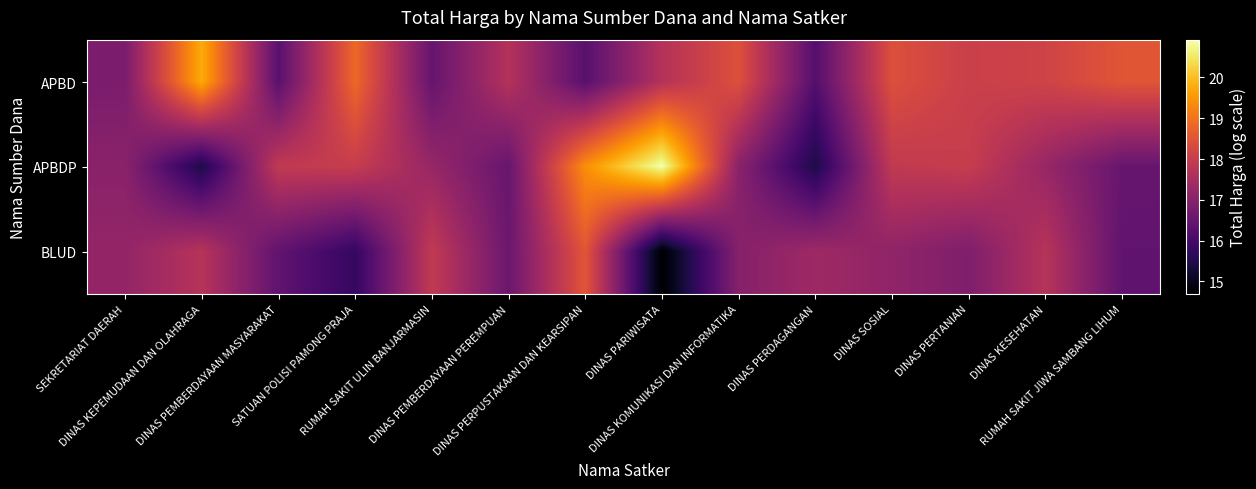

Reading left to right, what are all the values shown in this chart?

APBD: SEKRETARIAT DAERAH=16.8	DINAS KEPEMUDAAN DAN OLAHRAGA=19.8	DINAS PEMBERDAYAAN MASYARAKAT=16.3	SATUAN POLISI PAMONG PRAJA=18.8	RUMAH SAKIT ULIN BANJARMASIN=16.5	DINAS PEMBERDAYAAN PEREMPUAN=17.7	DINAS PERPUSTAKAAN DAN KEARSIPAN=16.3	DINAS PARIWISATA=17.7	DINAS KOMUNIKASI DAN INFORMATIKA=18.4	DINAS PERDAGANGAN=16.2	DINAS SOSIAL=18.4	DINAS PERTANIAN=18.1	DINAS KESEHATAN=18.1	RUMAH SAKIT JIWA SAMBANG LIHUM=18.5
APBDP: SEKRETARIAT DAERAH=17.0	DINAS KEPEMUDAAN DAN OLAHRAGA=15.4	DINAS PEMBERDAYAAN MASYARAKAT=17.9	SATUAN POLISI PAMONG PRAJA=18.0	RUMAH SAKIT ULIN BANJARMASIN=17.2	DINAS PEMBERDAYAAN PEREMPUAN=16.5	DINAS PERPUSTAKAAN DAN KEARSIPAN=19.4	DINAS PARIWISATA=20.9	DINAS KOMUNIKASI DAN INFORMATIKA=17.0	DINAS PERDAGANGAN=15.4	DINAS SOSIAL=17.9	DINAS PERTANIAN=18.0	DINAS KESEHATAN=17.2	RUMAH SAKIT JIWA SAMBANG LIHUM=16.5
BLUD: SEKRETARIAT DAERAH=17.2	DINAS KEPEMUDAAN DAN OLAHRAGA=17.7	DINAS PEMBERDAYAAN MASYARAKAT=16.4	SATUAN POLISI PAMONG PRAJA=15.8	RUMAH SAKIT ULIN BANJARMASIN=17.9	DINAS PEMBERDAYAAN PEREMPUAN=16.6	DINAS PERPUSTAKAAN DAN KEARSIPAN=18.5	DINAS PARIWISATA=14.7	DINAS KOMUNIKASI DAN INFORMATIKA=17.0	DINAS PERDAGANGAN=17.3	DINAS SOSIAL=17.1	DINAS PERTANIAN=16.9	DINAS KESEHATAN=17.7	RUMAH SAKIT JIWA SAMBANG LIHUM=16.4